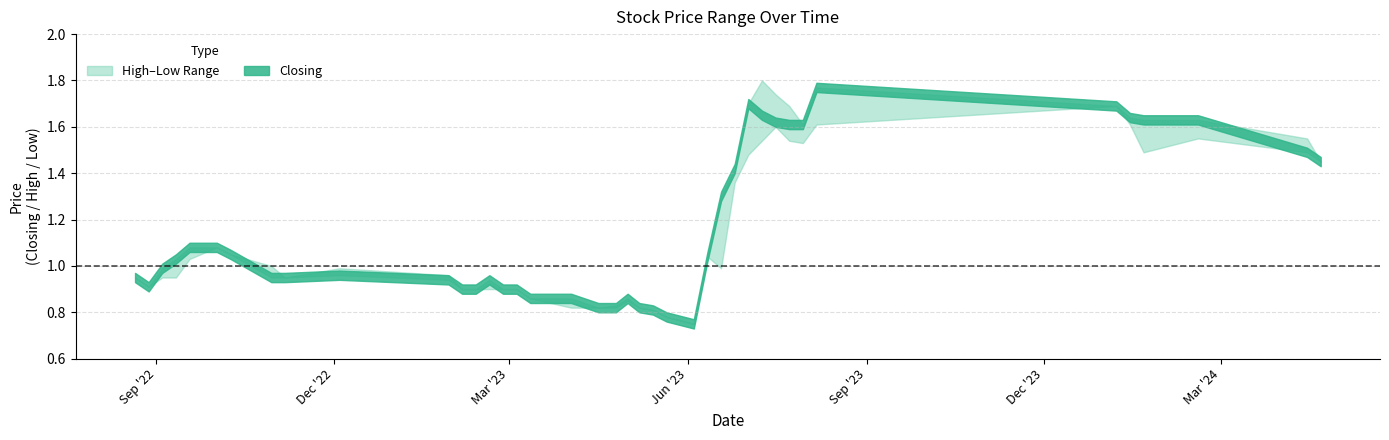

True or false: Low and High cross at least once.

False